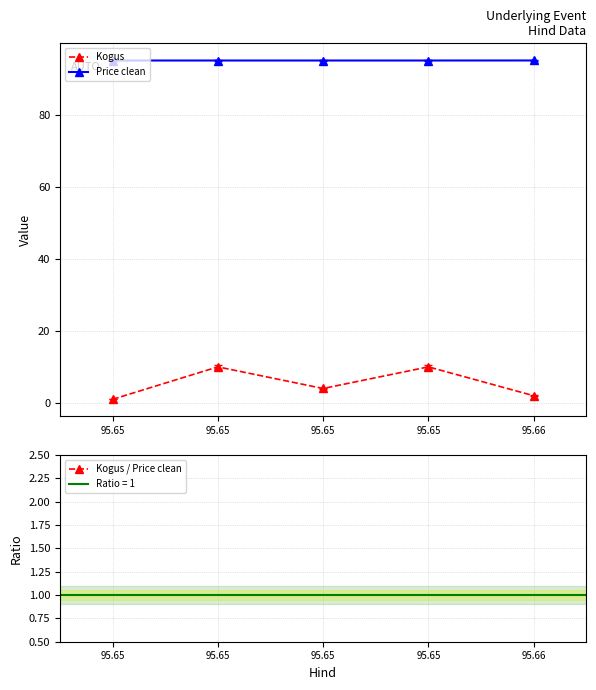

What is the average value of the Price clean series?

95.0